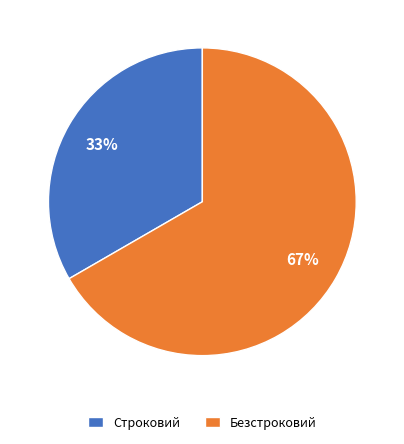

Between Строковий and Безстроковий, which is larger?

Безстроковий